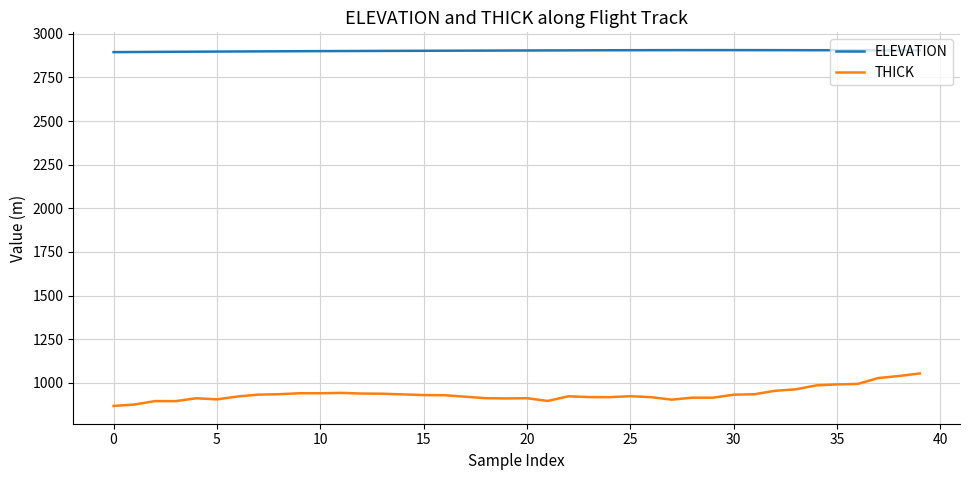

Which series has the largest range (max minus min)?

THICK